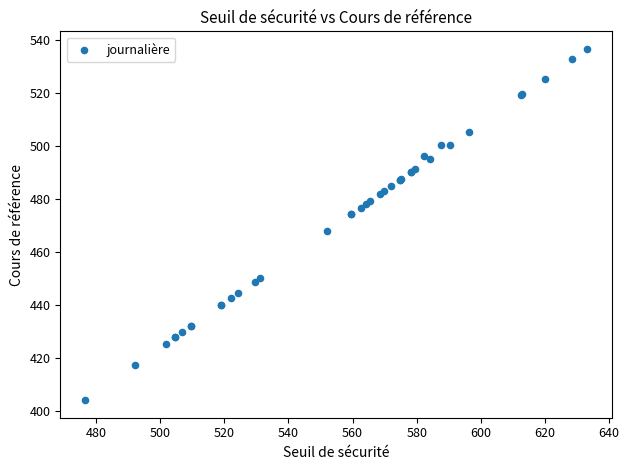

What Y value in the scatter plot is closest to 470?

467.7